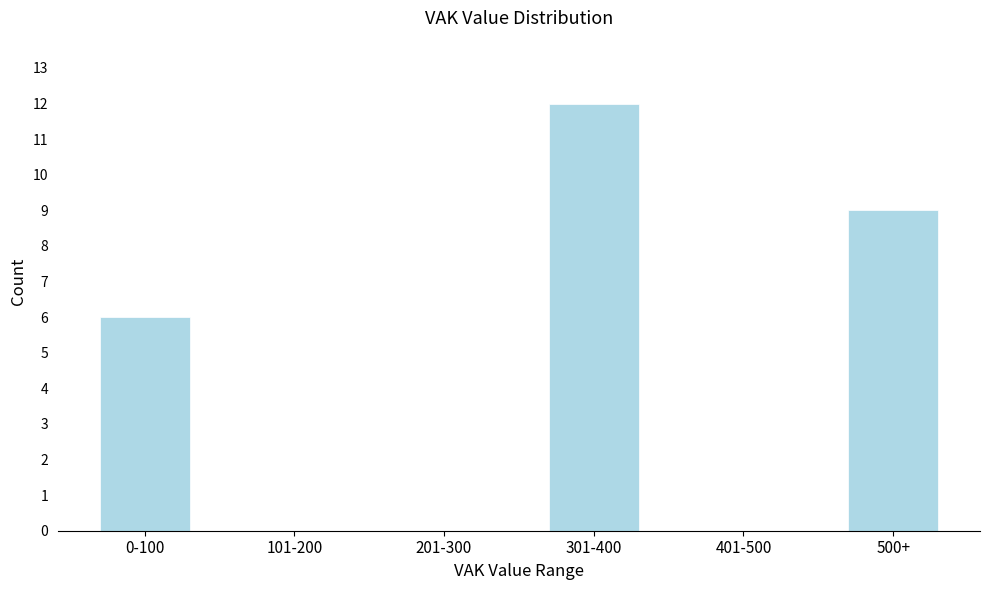

Reading right to left, transcribe all the data shown in this chart.

500+=9	401-500=0	301-400=12	201-300=0	101-200=0	0-100=6